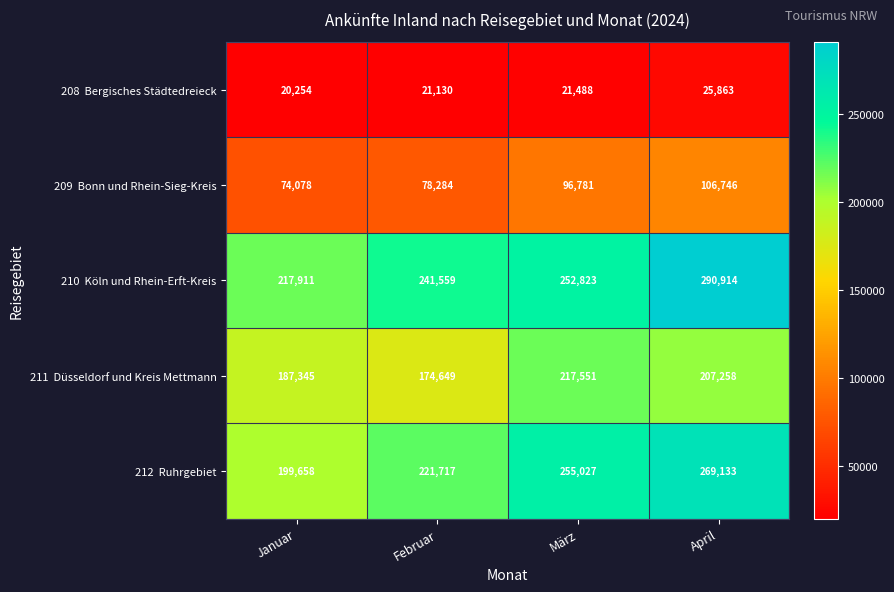

What is the spread (max minus min) of values at März?

233539